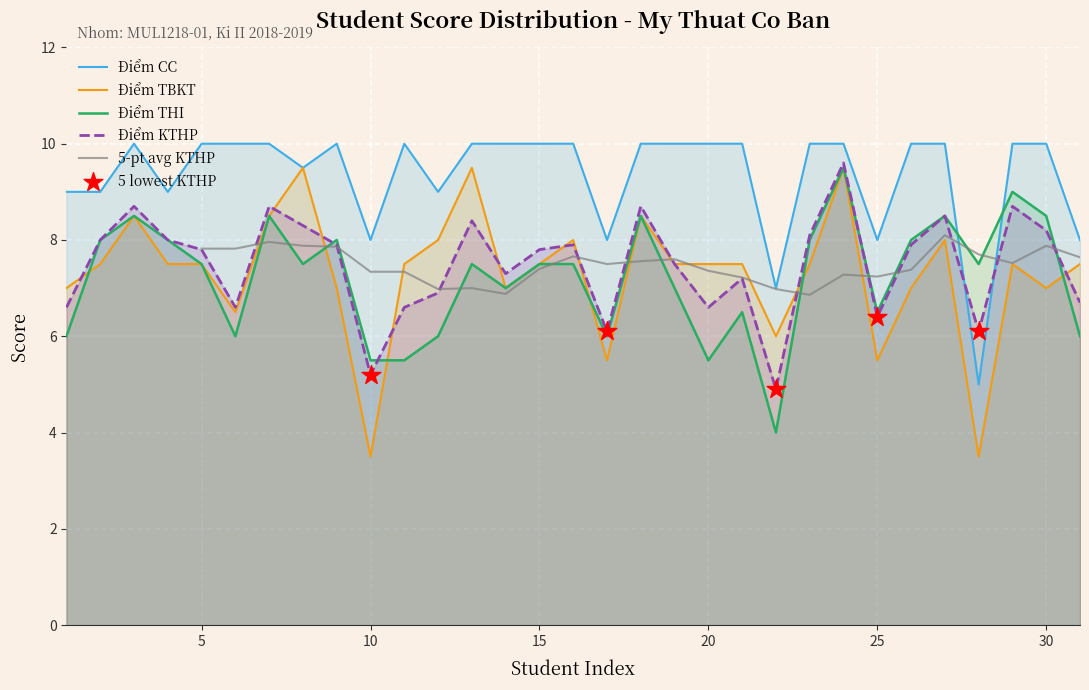

Which series reaches the maximum Y coordinate?

Điểm CC